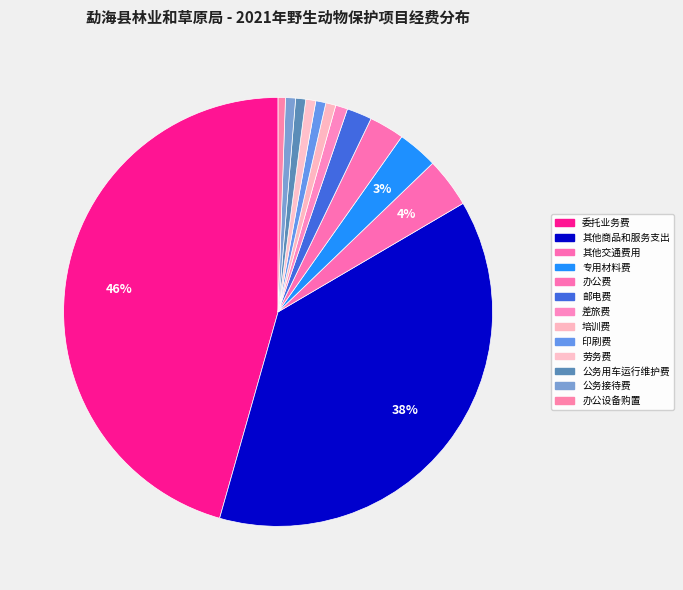

How many segments does this pie chart have?

13